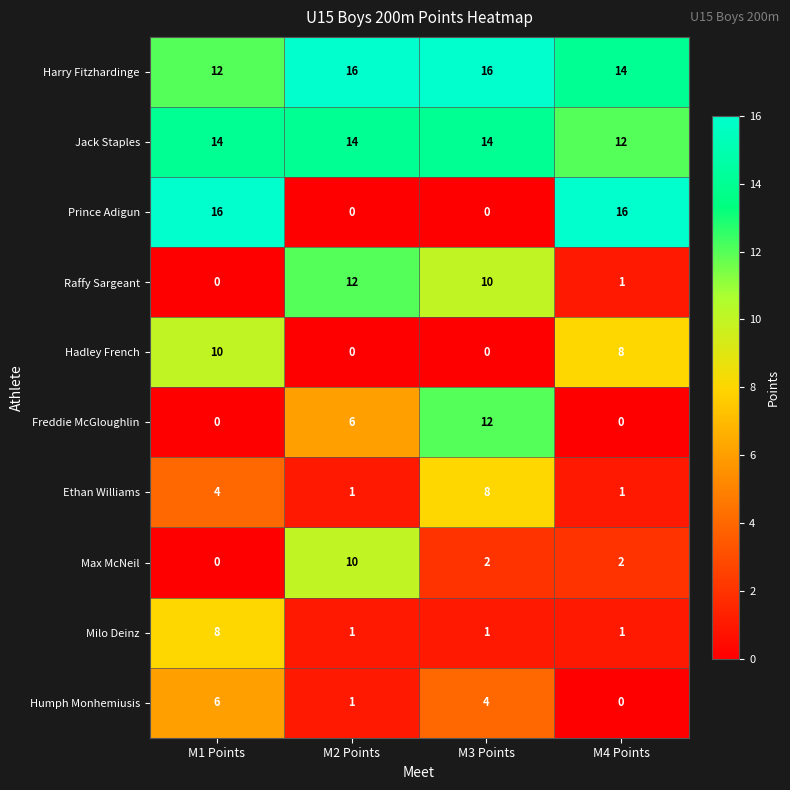

How many data points in Max McNeil are less than 2?

1